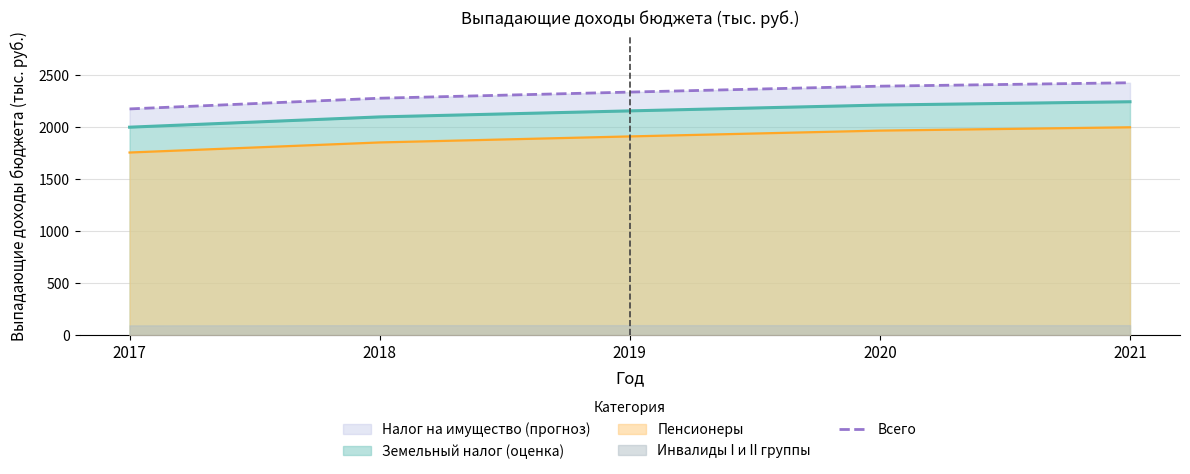

Where is the data nearest to the value 2304?

2018